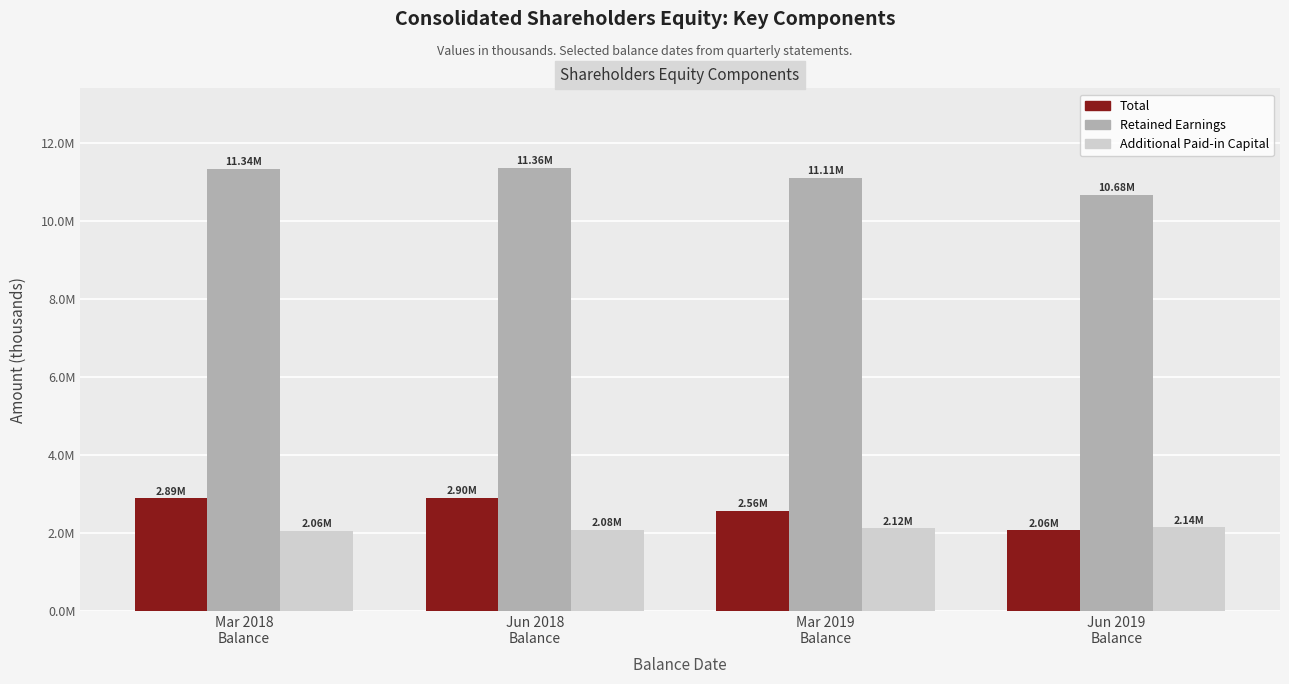

What is the maximum value for Total?

2904179